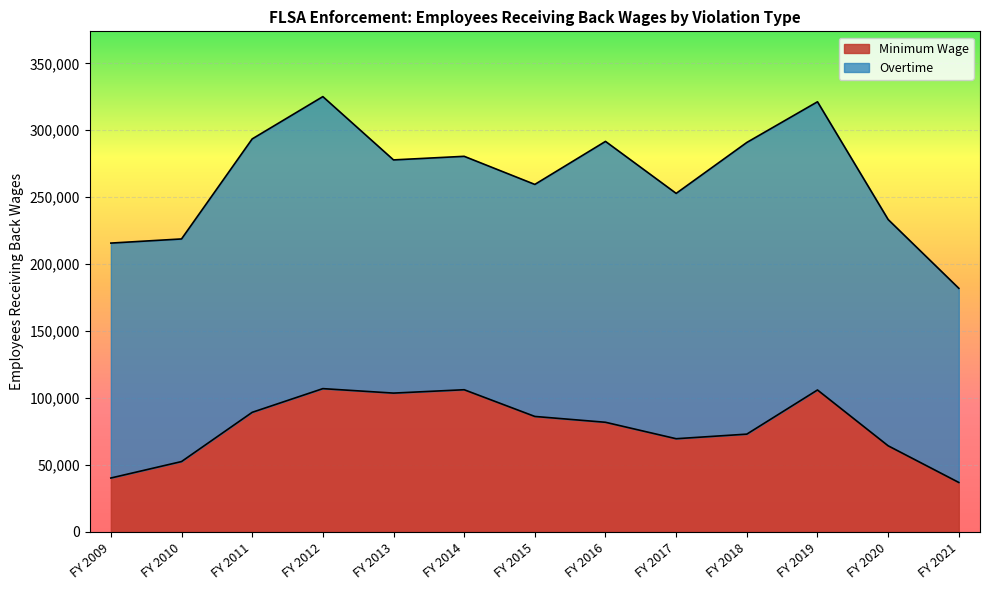

What is the change in value from FY 2009 to FY 2017?

+29353